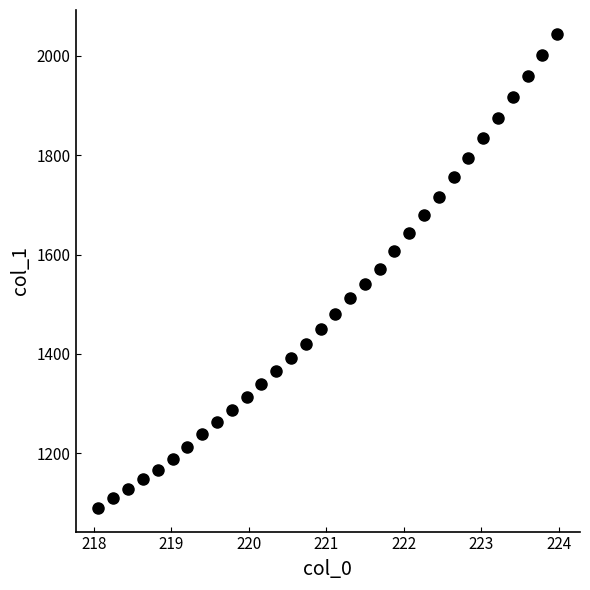

What is the range of Y values (max minus min)?

954.3